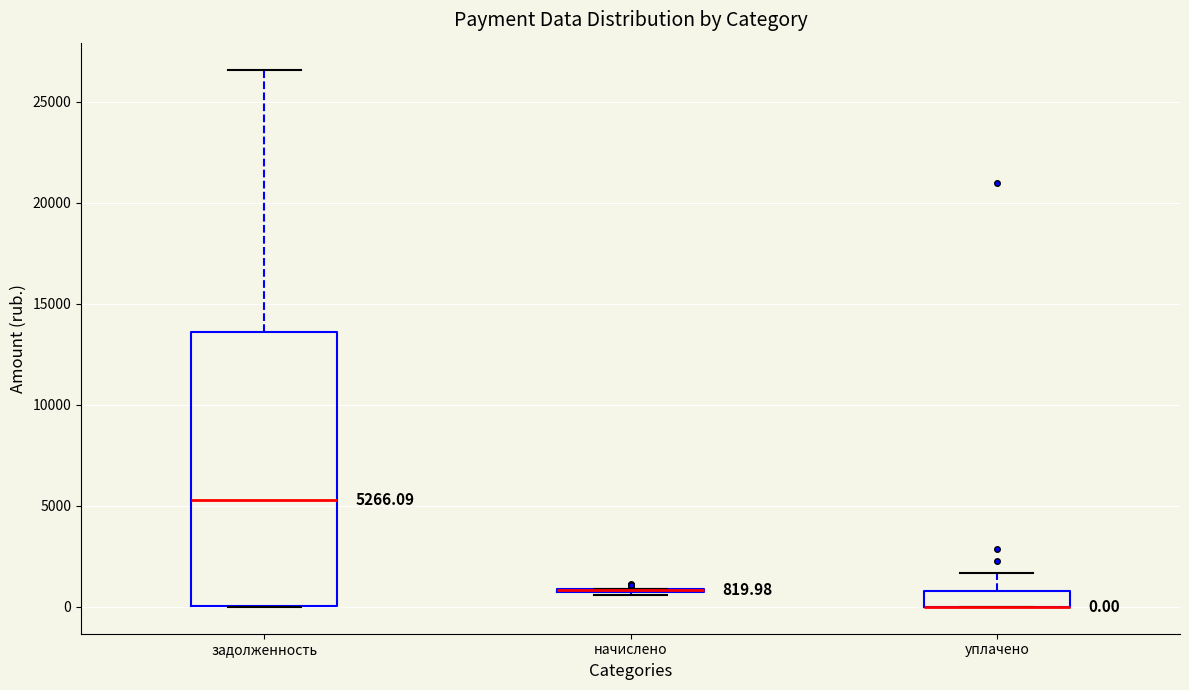

Which box is the tallest, from its lower edge to its upper edge?

задолженность